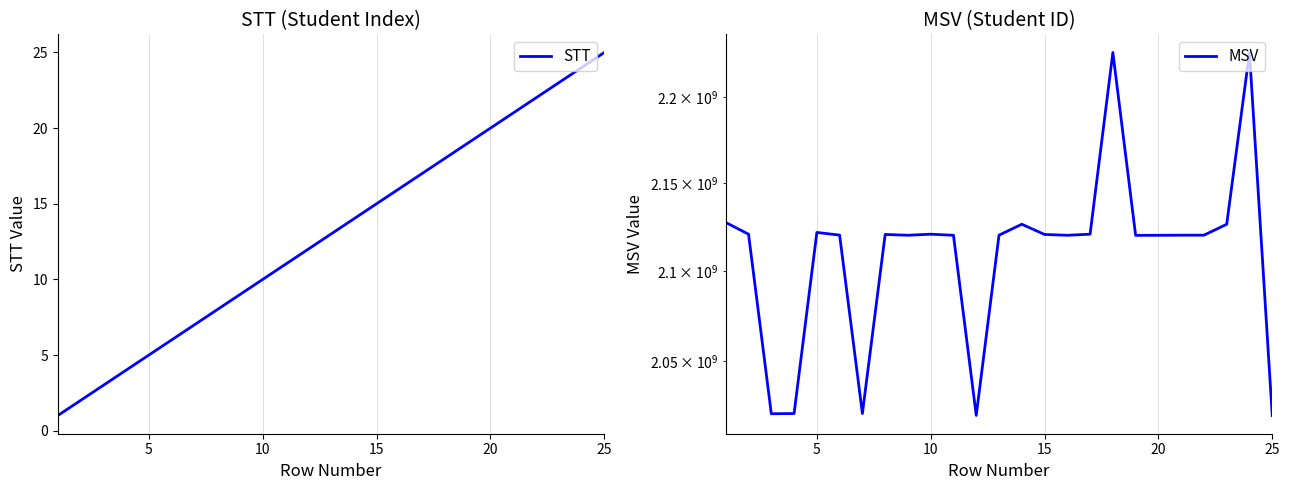

Reading left to right, list all the values displayed in this chart.

STT: 1	2	3	4	5	6	7	8	9	10	11	12	13	14	15	16	17	18	19	20	21	22	23	24	25
MSV: 2127521774	2120866117	2021415112	2021526166	2121866987	2120345160	2021526924	2120713513	2120265994	2120868419	2120253802	2020510774	2120317002	2126521541	2120719275	2120253856	2120869148	2226511271	2120215422	2120253900	2120313180	2120313206	2126511971	2226511273	2020425151